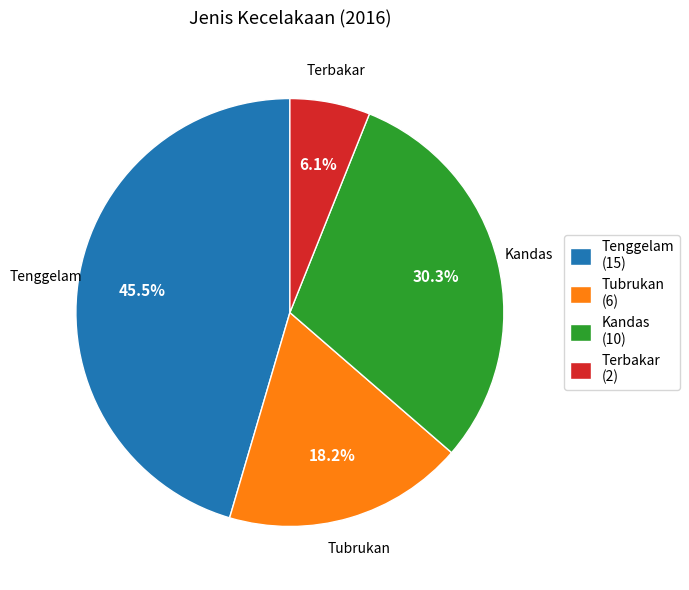

Which category has the biggest portion of the pie?

Tenggelam (15)